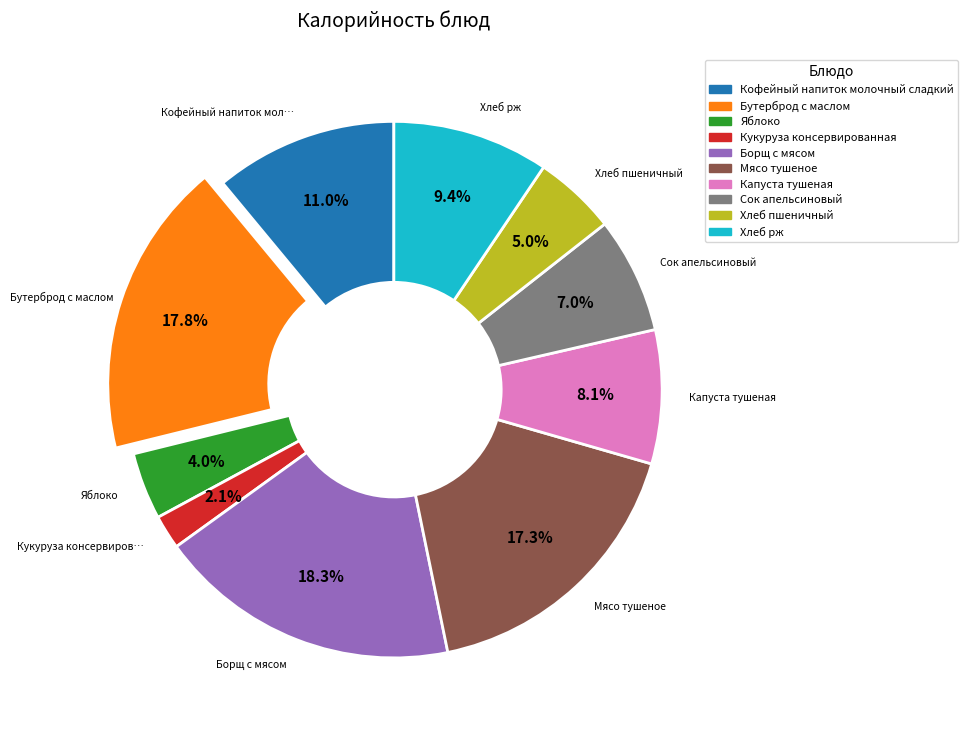

Count the number of slices in the pie.

10